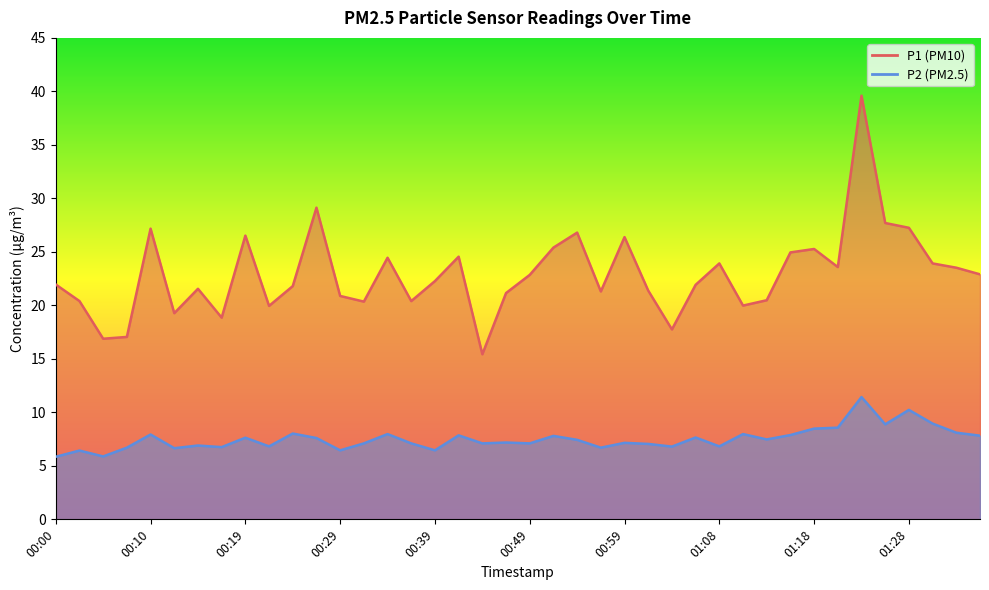

What is the total value across all series at 01:30?

32.9